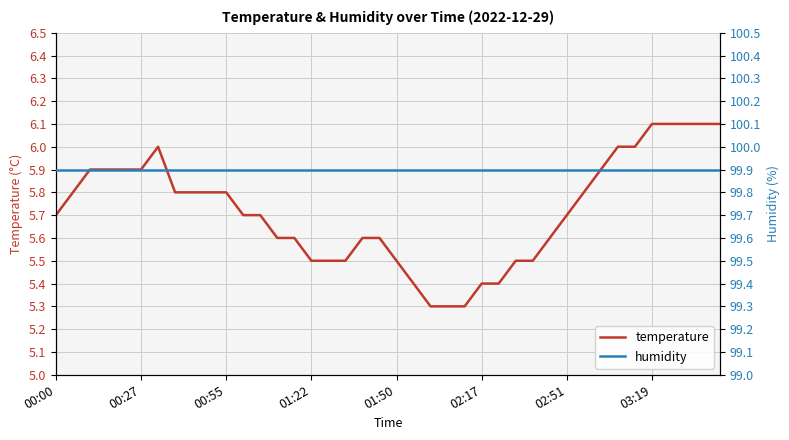

Rank the series at 22 from highest to lowest value.

humidity, temperature